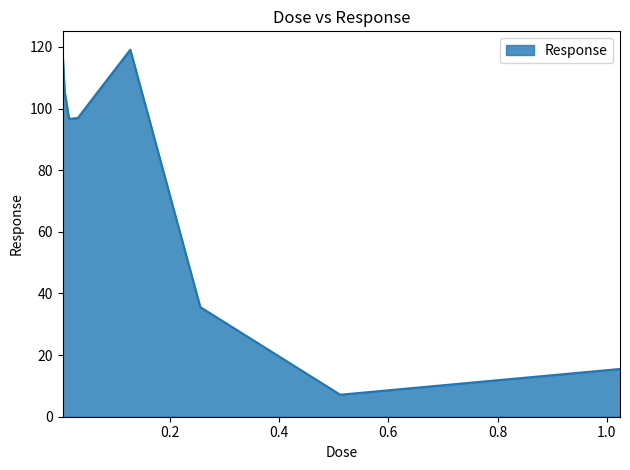

What is the maximum value shown in the chart?

119.1